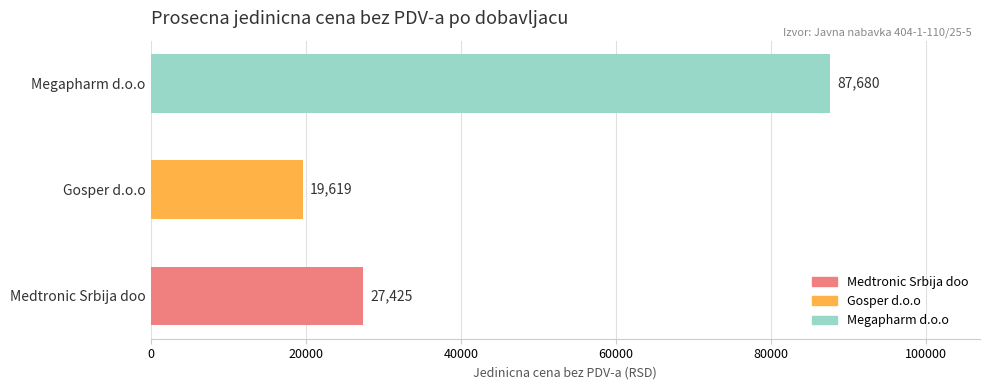

What is the sum of all values?

134724